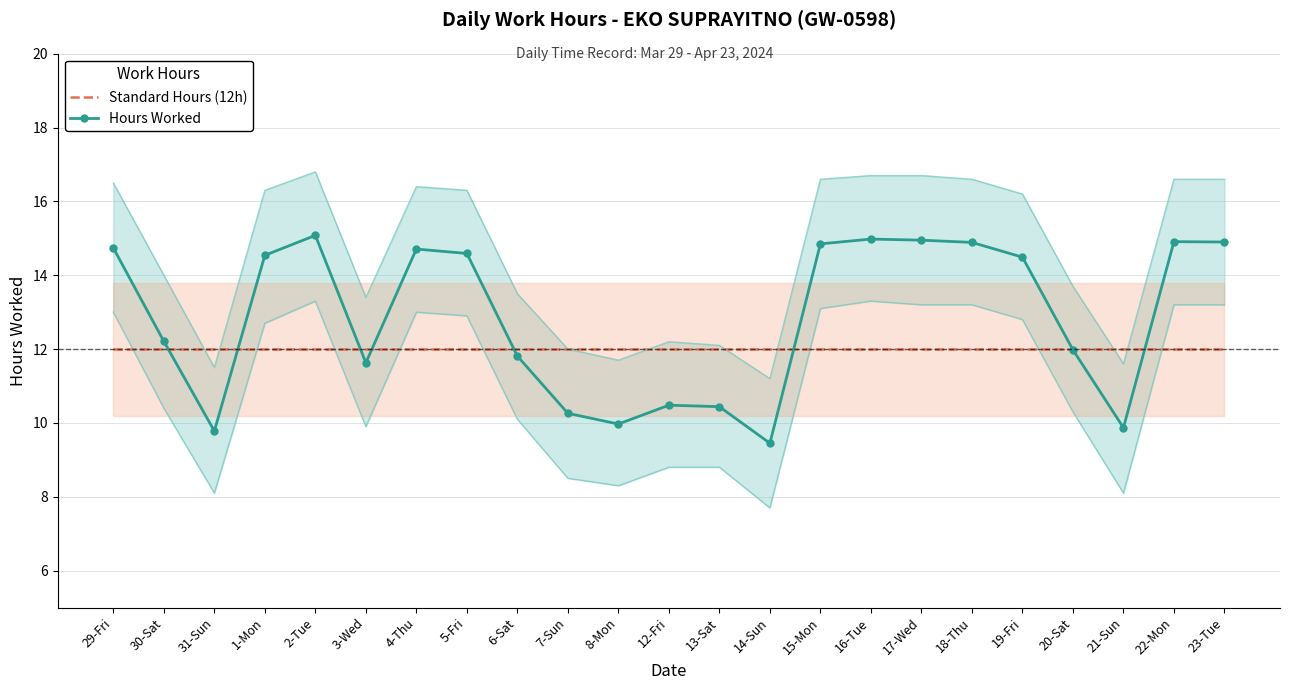

Rank the categories by Standard Hours (12h) value from highest to lowest.

29-Fri, 30-Sat, 31-Sun, 1-Mon, 2-Tue, 3-Wed, 4-Thu, 5-Fri, 6-Sat, 7-Sun, 8-Mon, 12-Fri, 13-Sat, 14-Sun, 15-Mon, 16-Tue, 17-Wed, 18-Thu, 19-Fri, 20-Sat, 21-Sun, 22-Mon, 23-Tue